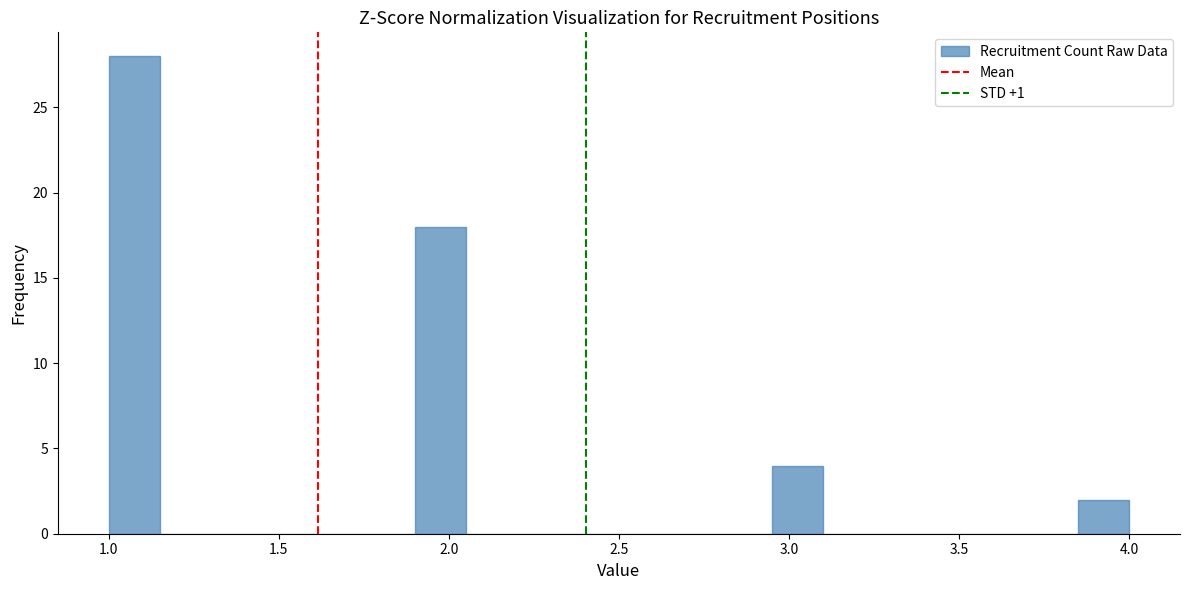

Read against the x-axis, roughly where is the centre of the tallest bar?

1.10